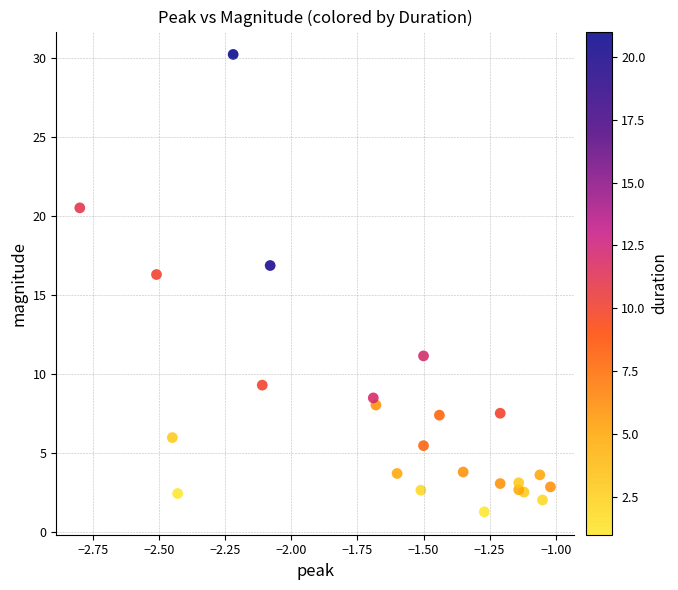

What Y value in the scatter plot is closest to 15?

16.3